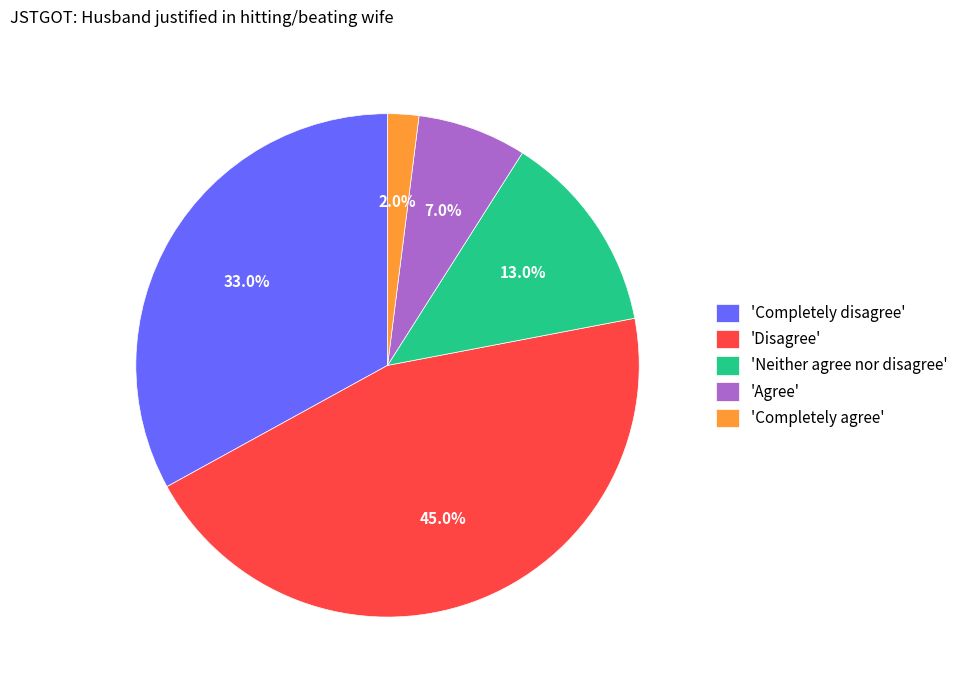

Is there a majority slice in this chart?

No